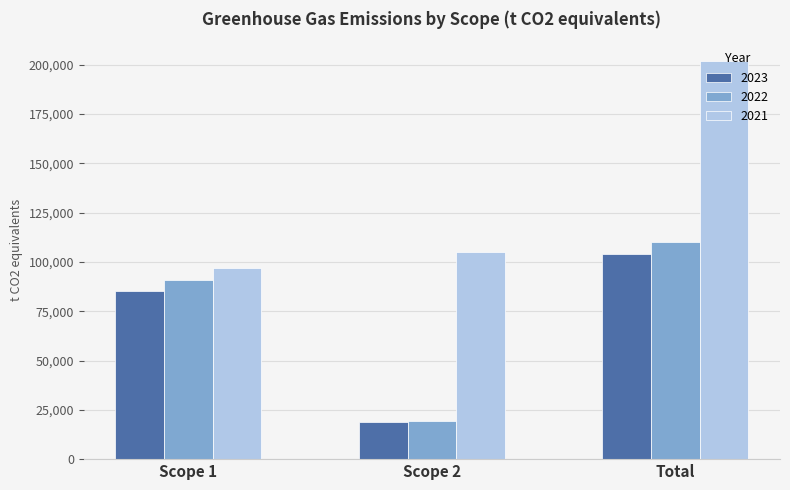

What is the value of the 2021 bar at the 1st from the left?

96850.7